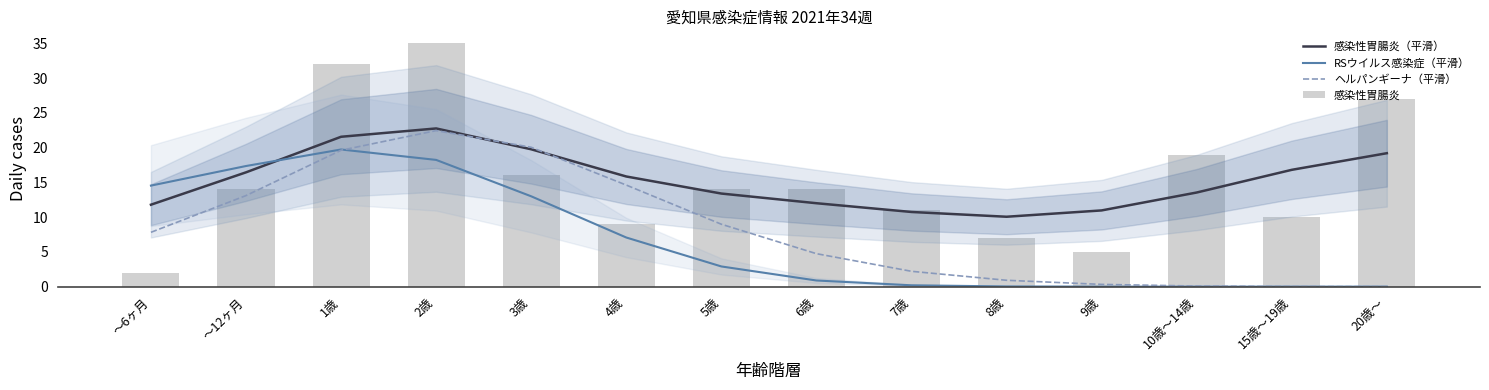

What are all the series names shown in the legend?

感染性胃腸炎（平滑）, RSウイルス感染症（平滑）, ヘルパンギーナ（平滑）, 感染性胃腸炎